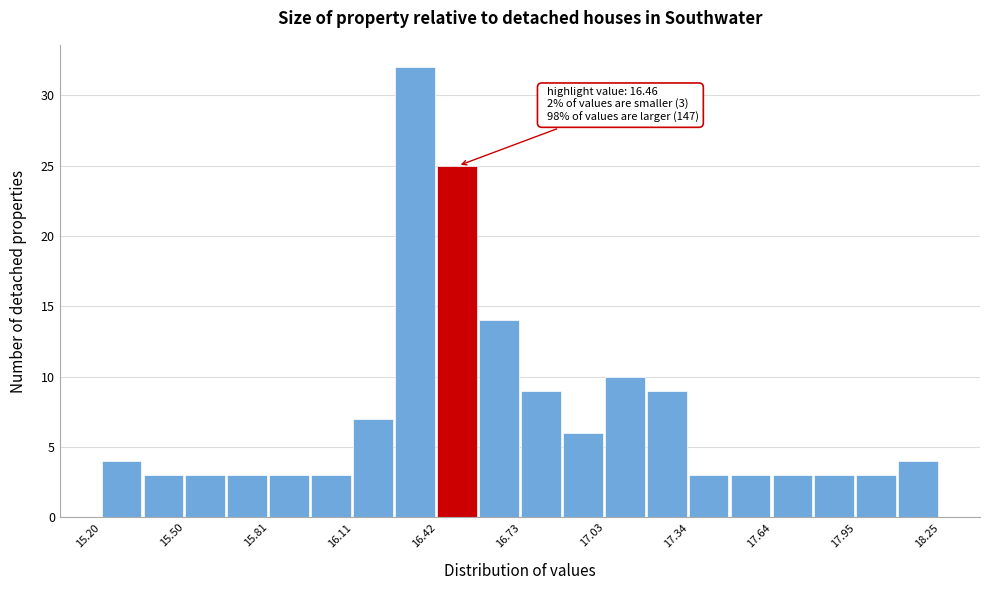

Read against the x-axis, roughly where is the centre of the tallest bar?

16.35